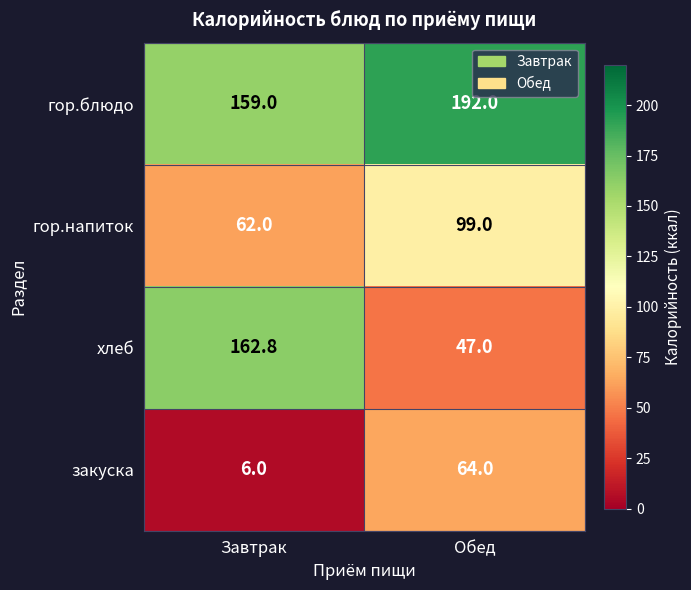

What is the sum of the гор.блюдо values at Обед and Завтрак?

351.0